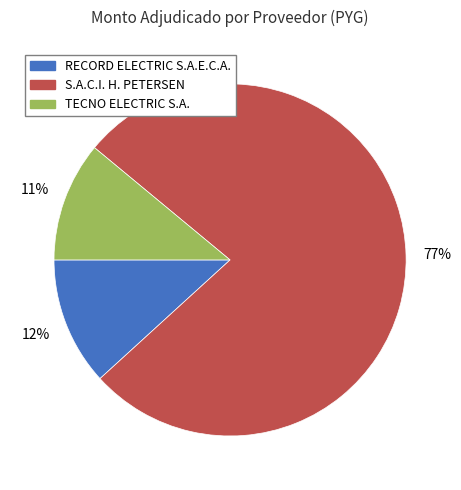

Rank the categories by value from lowest to highest.

TECNO ELECTRIC S.A., RECORD ELECTRIC S.A.E.C.A., S.A.C.I. H. PETERSEN